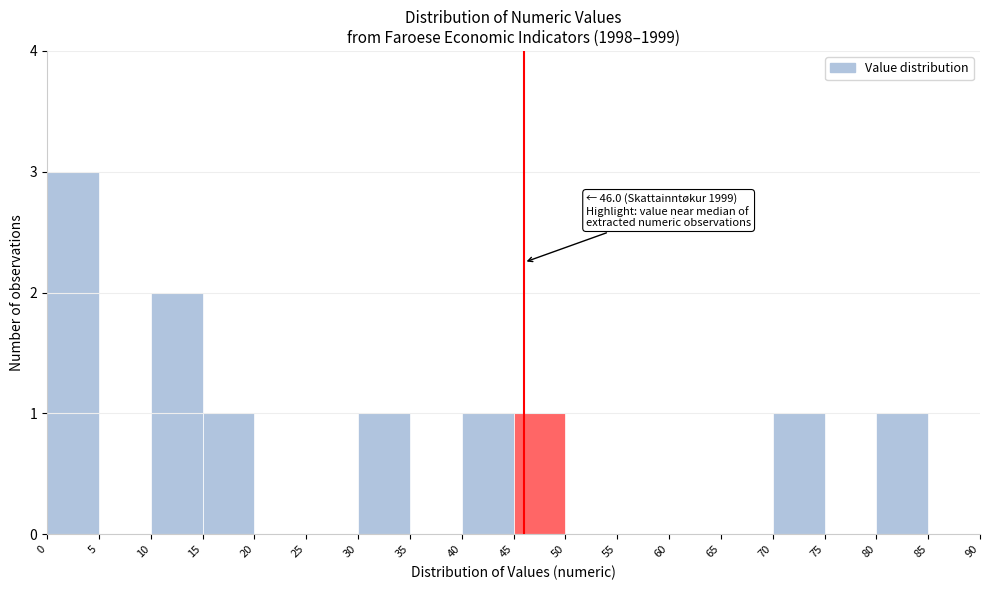

Over which range of the x-axis is the bar tallest?

0 to 5